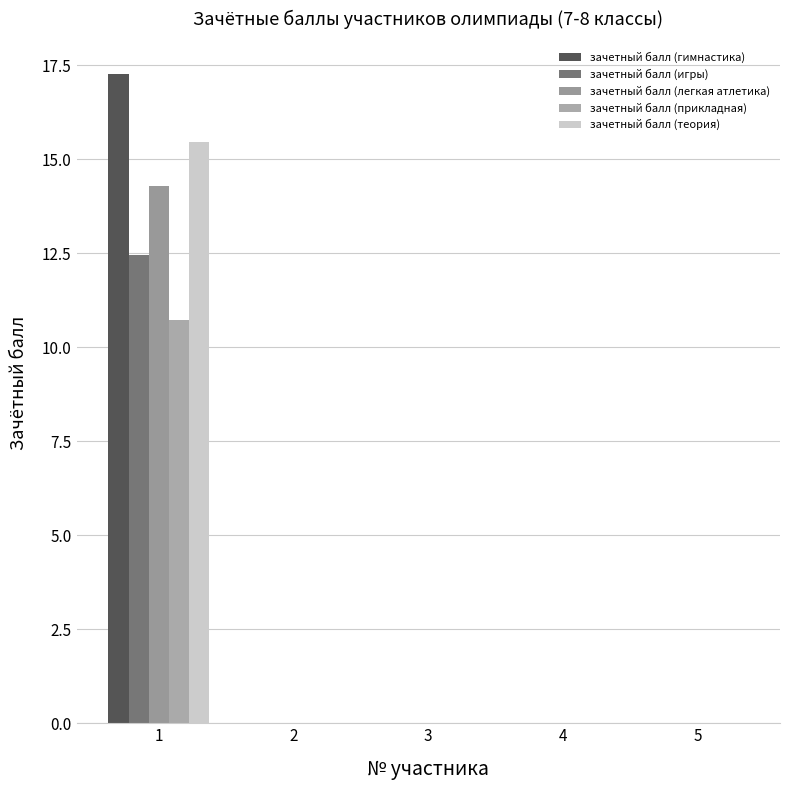

At which category does the chart reach its minimum across all series?

2